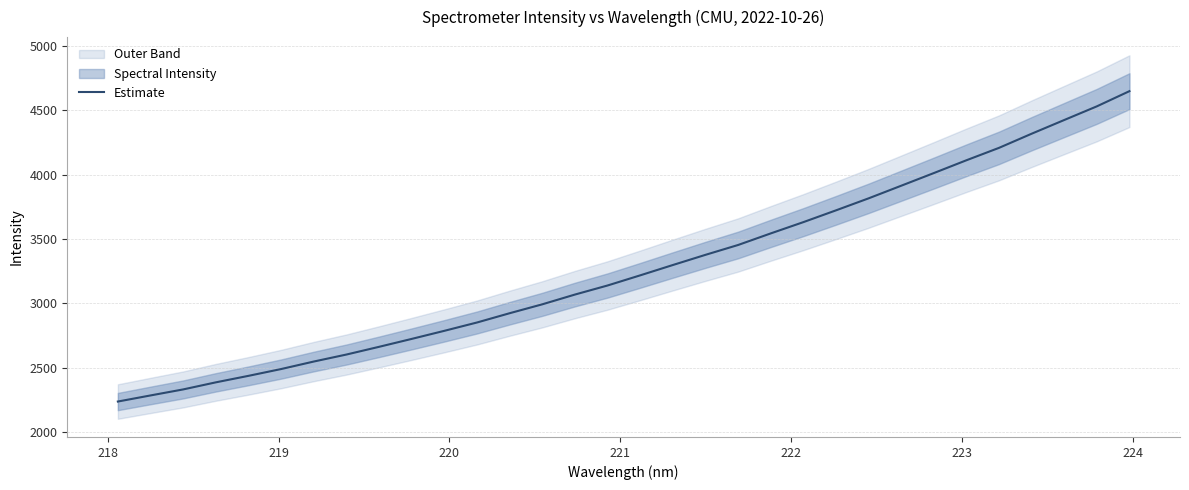

What is the minimum value shown in the chart?

2236.5